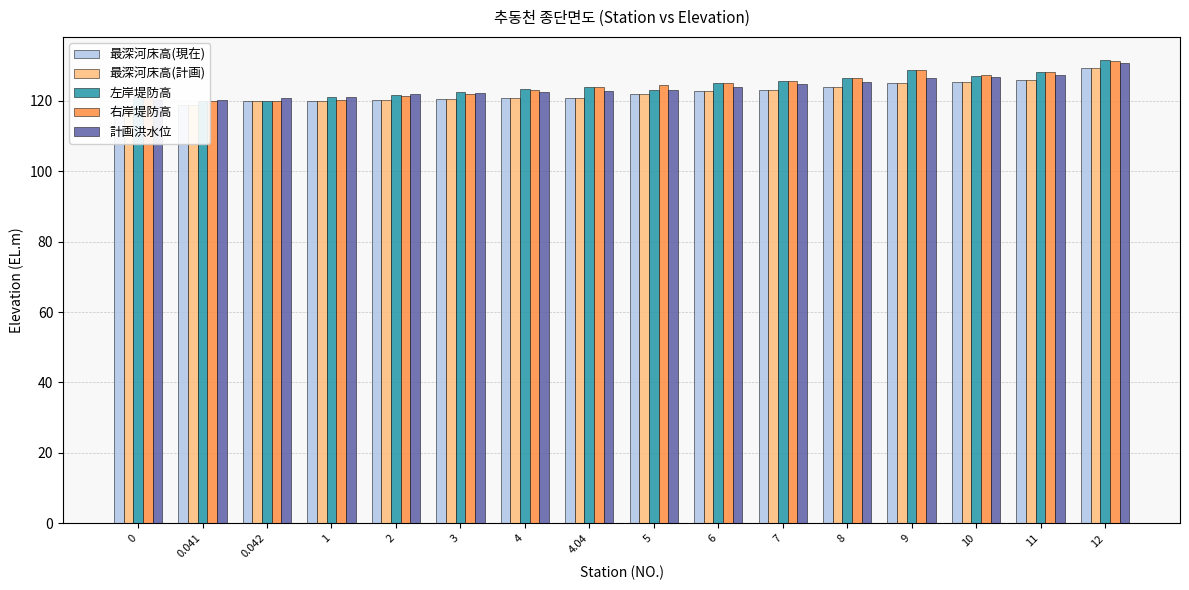

Which has a higher value, 6 or 11?

11